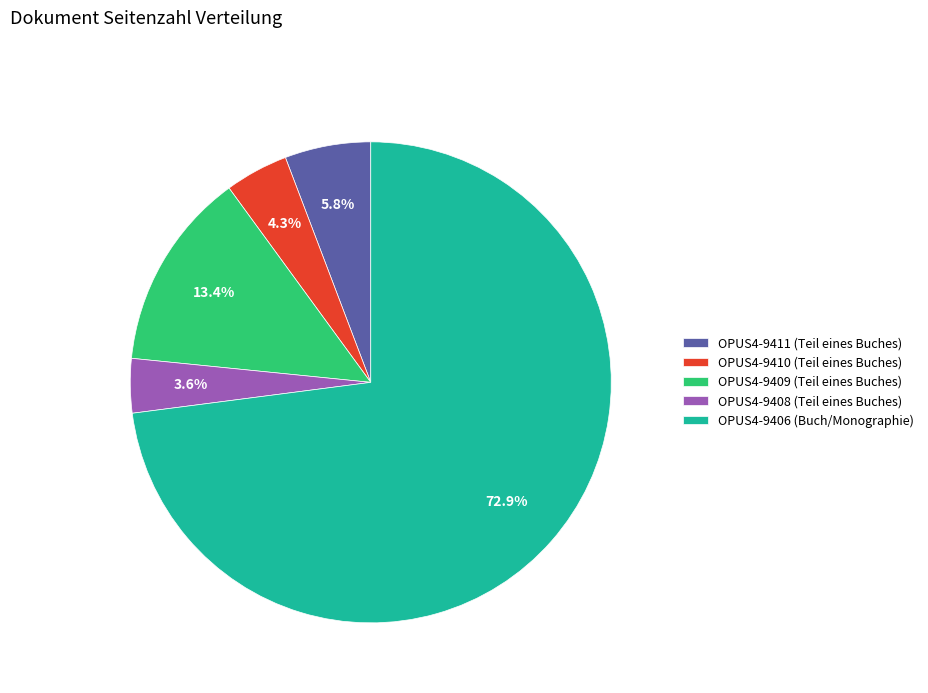

How many slices are in this pie chart?

5